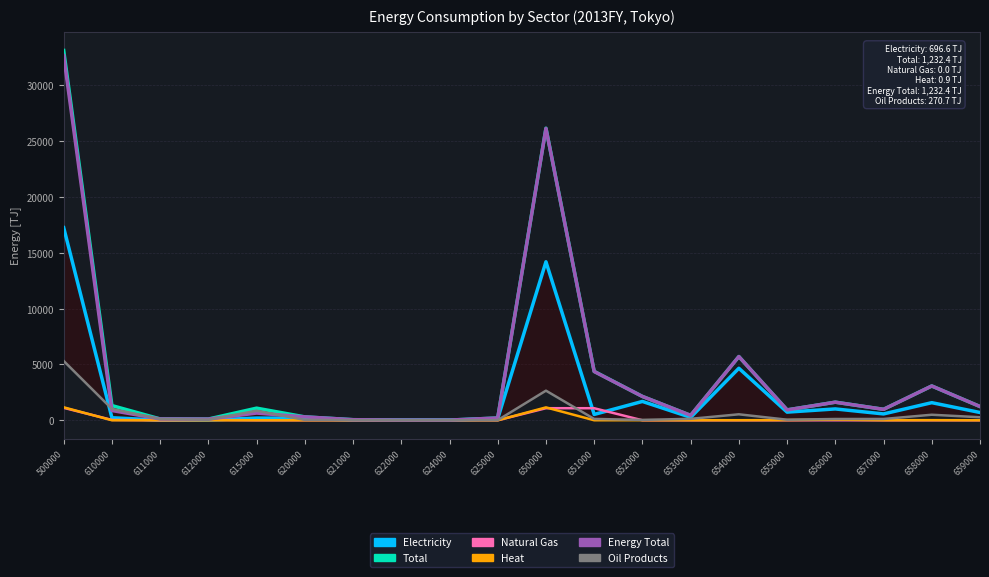

What is the value of the Natural Gas point at the 11th from the left?

1081.9